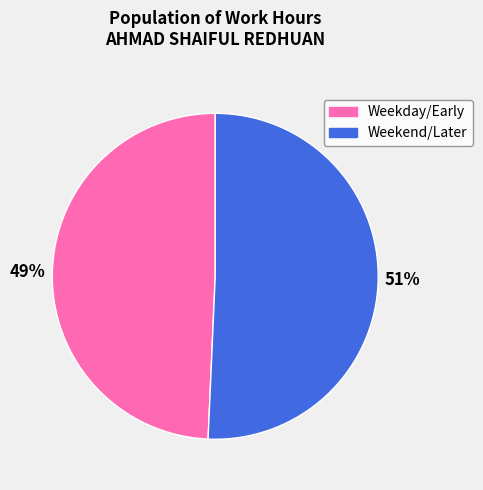

To the nearest percent, what is the average slice percentage?

50%